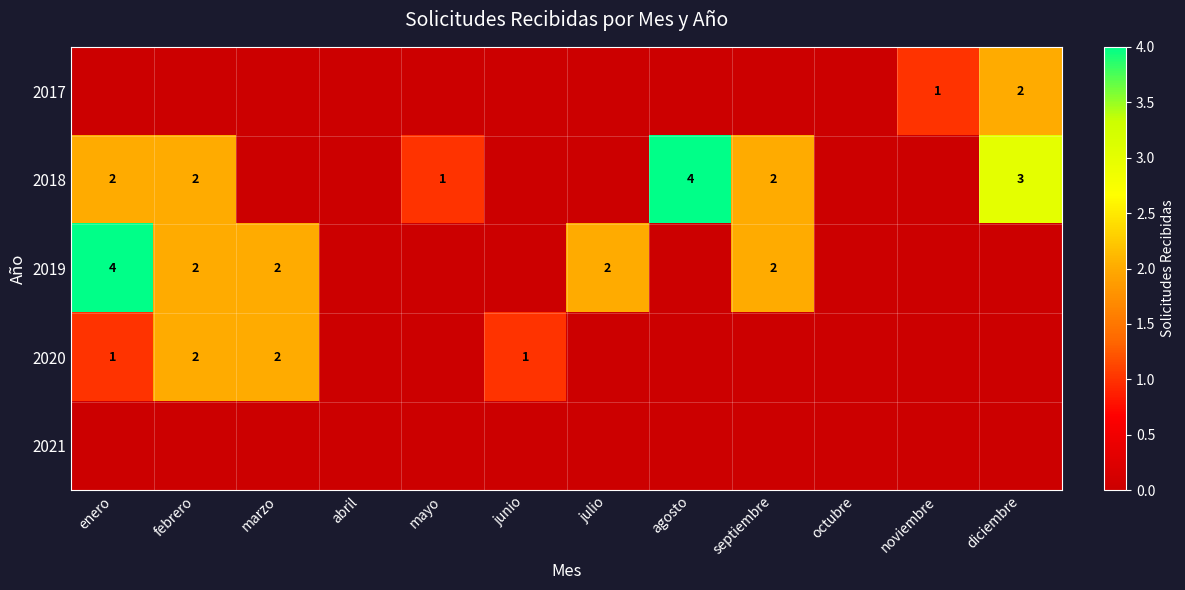

The value of 2020 at febrero is 2. True or false?

True